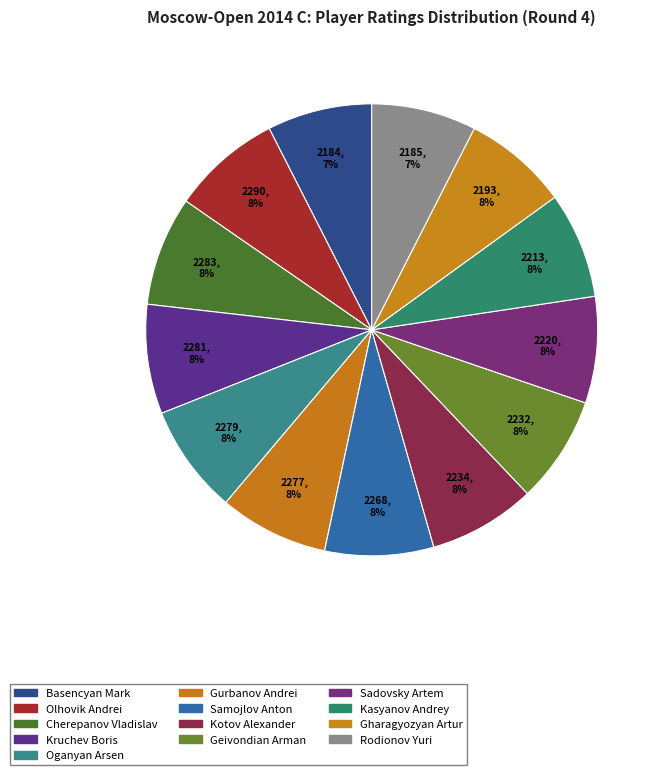

Is it true that Sadovsky Artem is 8% of the pie?

True